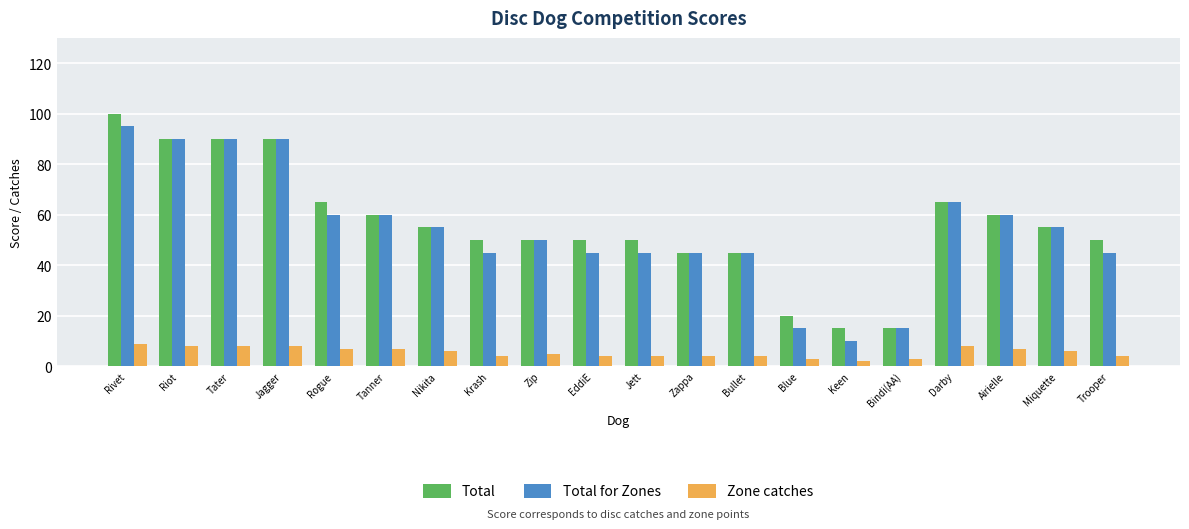

Reading right to left, what are all the values shown in this chart?

Total: 50	55	60	65	15	15	20	45	45	50	50	50	50	55	60	65	90	90	90	100
Total for Zones: 45	55	60	65	15	10	15	45	45	45	45	50	45	55	60	60	90	90	90	95
Zone catches: 4	6	7	8	3	2	3	4	4	4	4	5	4	6	7	7	8	8	8	9